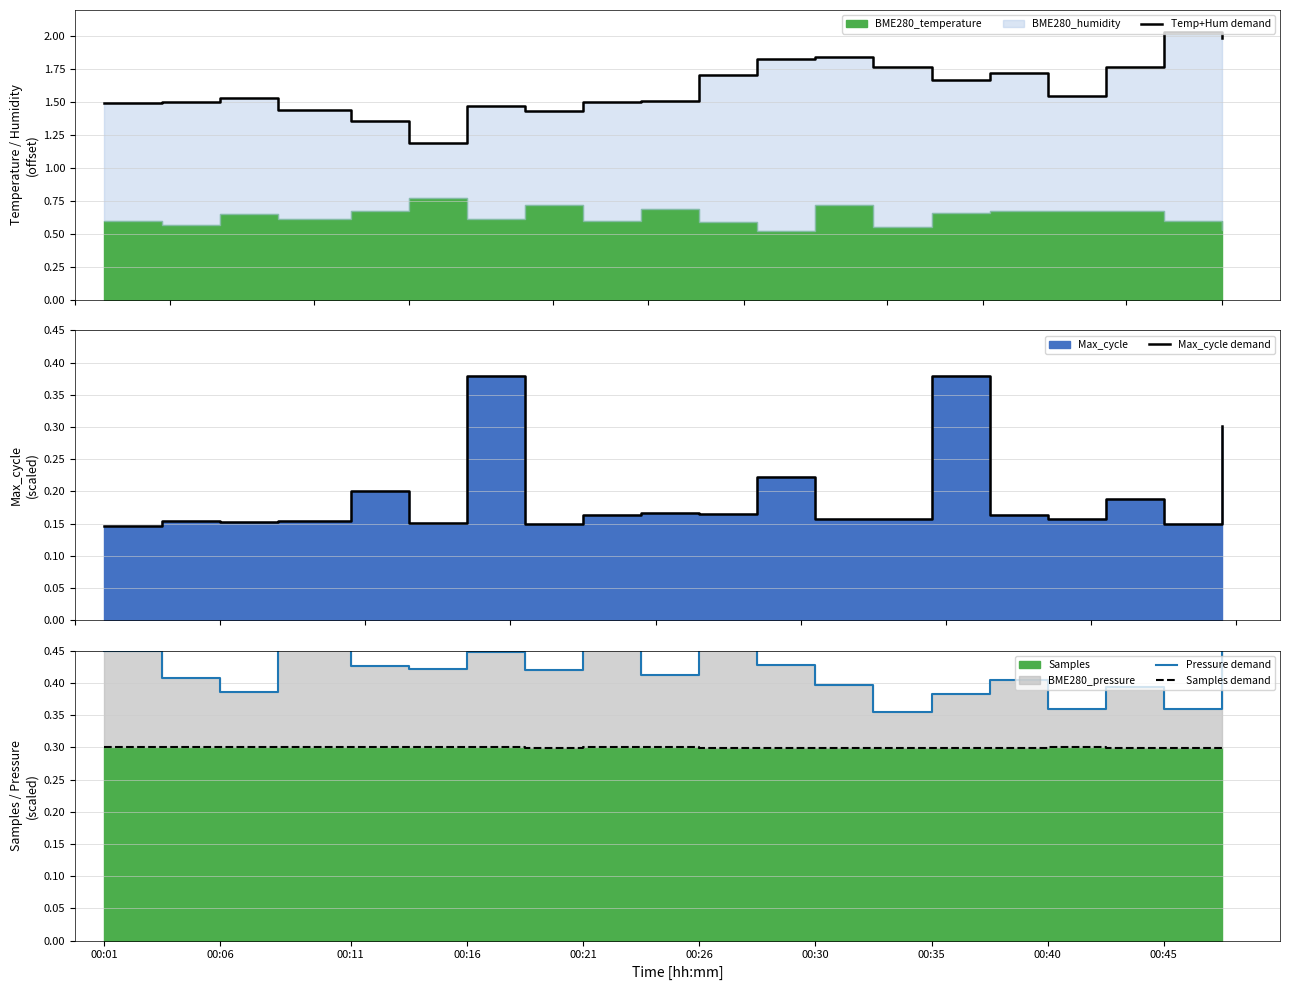

Between 00:26 and 16, which series saw the biggest shift?

Temp+Hum demand